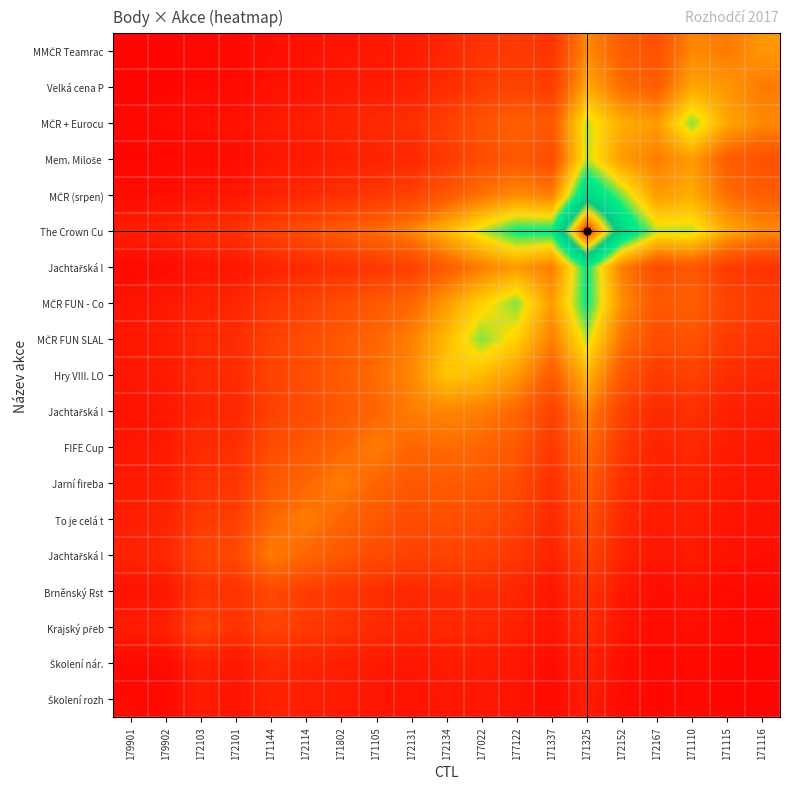

How many series are shown in this chart?

19